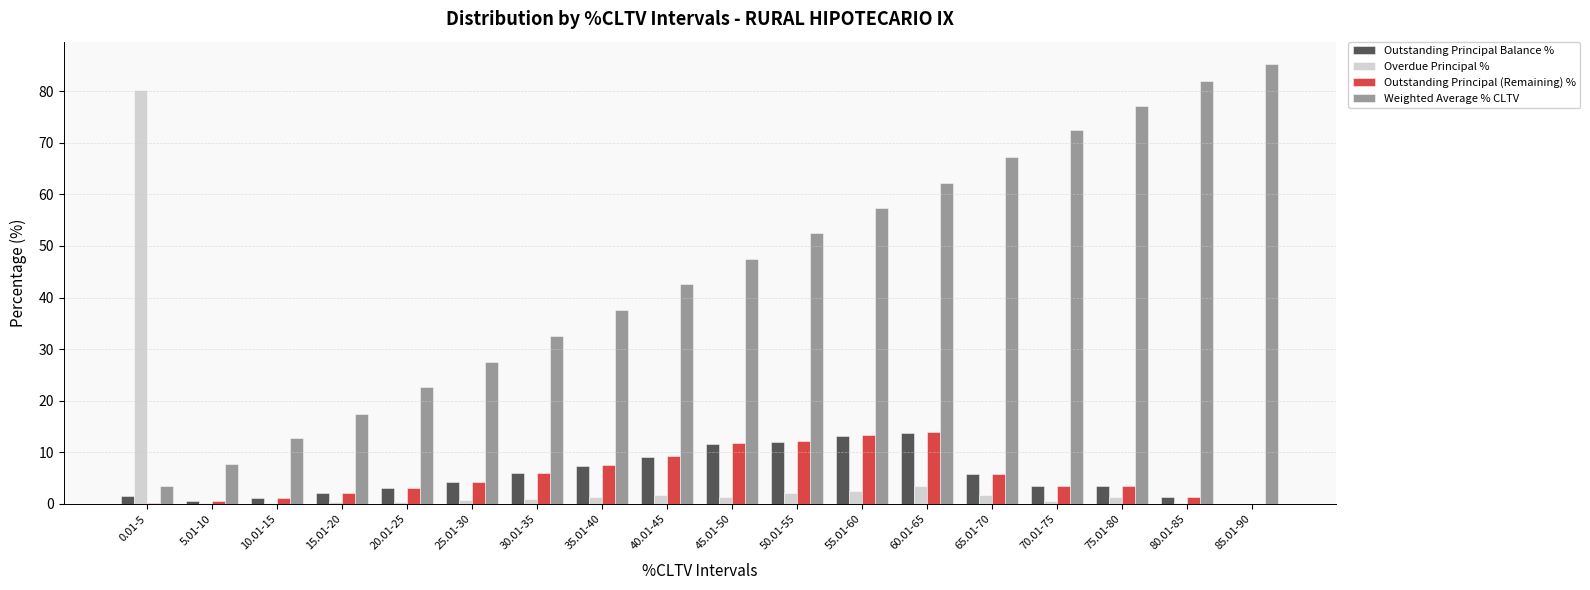

At which category does the chart reach its peak across all series?

85.01-90